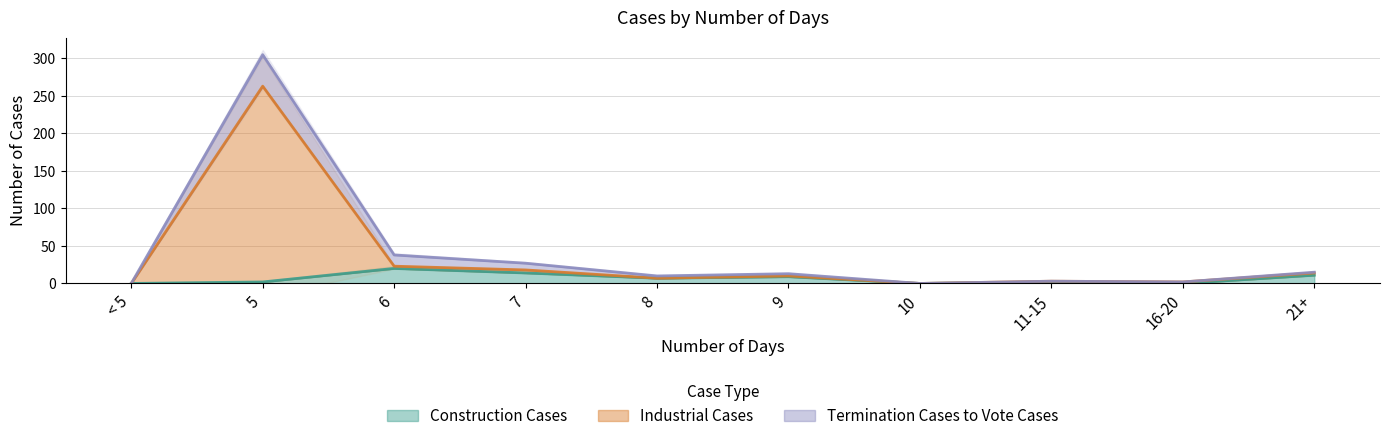

What position from the right is 9?

5